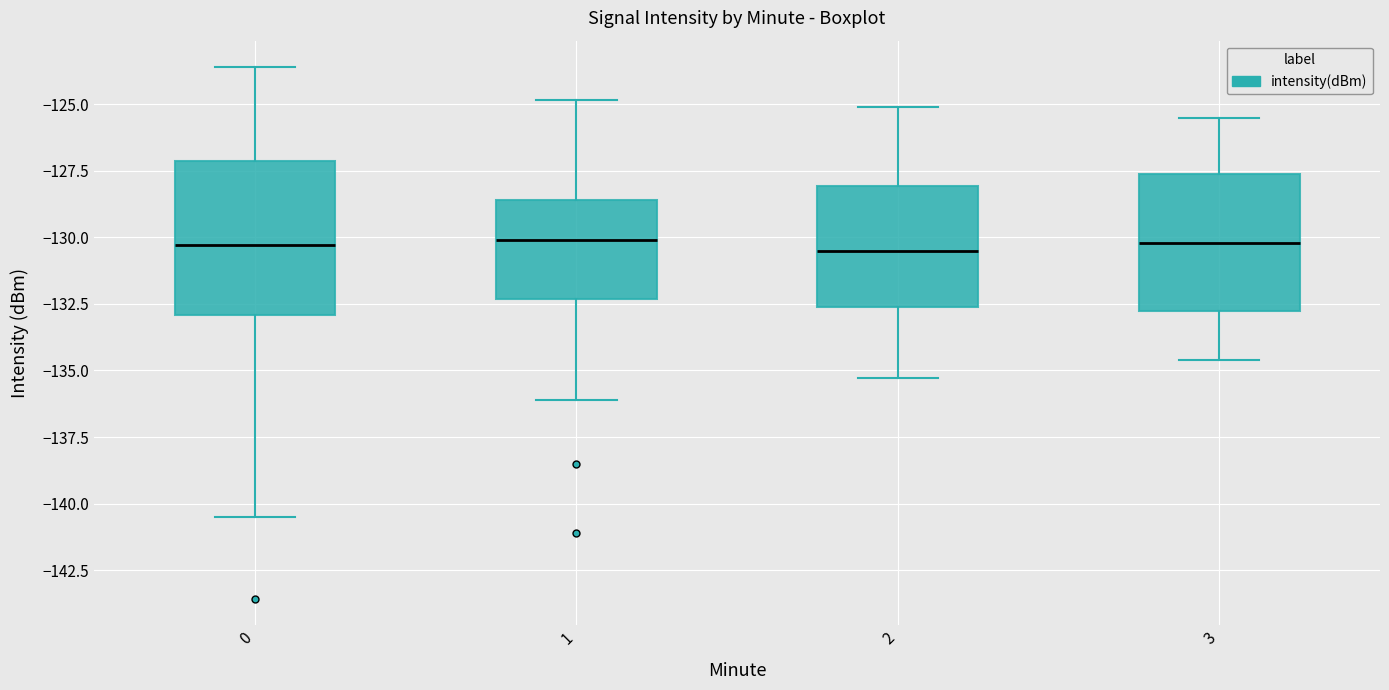

Reading left to right, read every box against the y-axis: the position of its median line, the range the box covers, and the ends of its whiskers. The values are not printed on the chart, so give them approximately, as read against the axis.

0: median -130.5, box -133.0 to -127.0, whiskers -140.5 to -123.5
1: median -130.0, box -132.5 to -128.5, whiskers -136.0 to -125.0
2: median -130.5, box -132.5 to -128.0, whiskers -135.5 to -125.0
3: median -130.0, box -132.5 to -127.5, whiskers -134.5 to -125.5